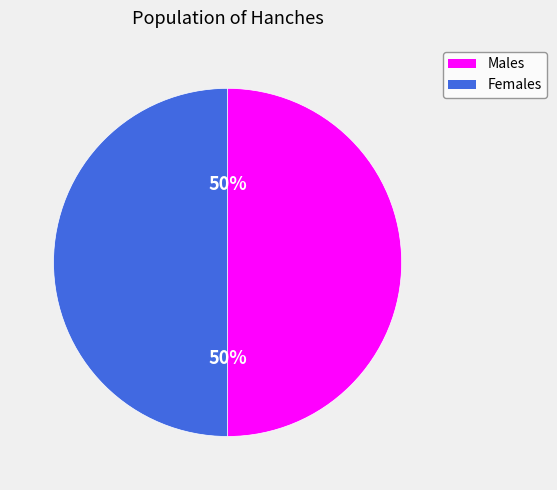

Is the sum of Males and Females greater than half?

Yes